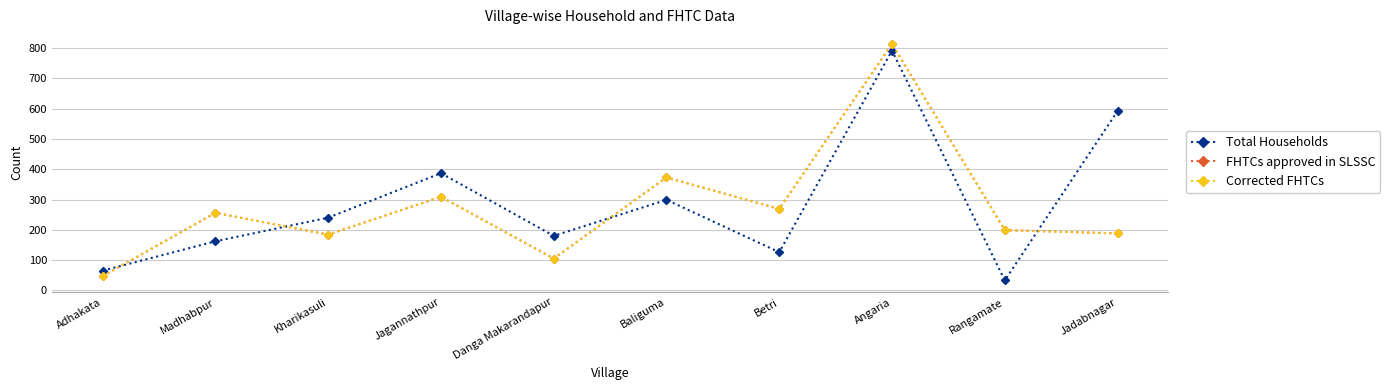

What is the label of the 4th point from the left?

Jagannathpur